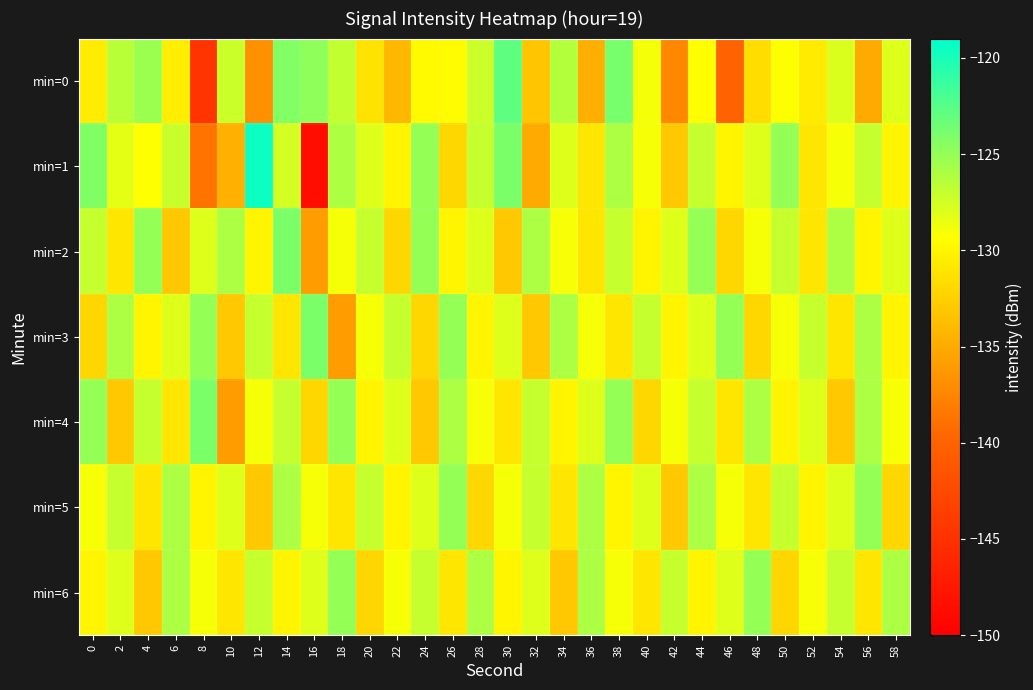

Which has a higher value, 16 or 26?

16